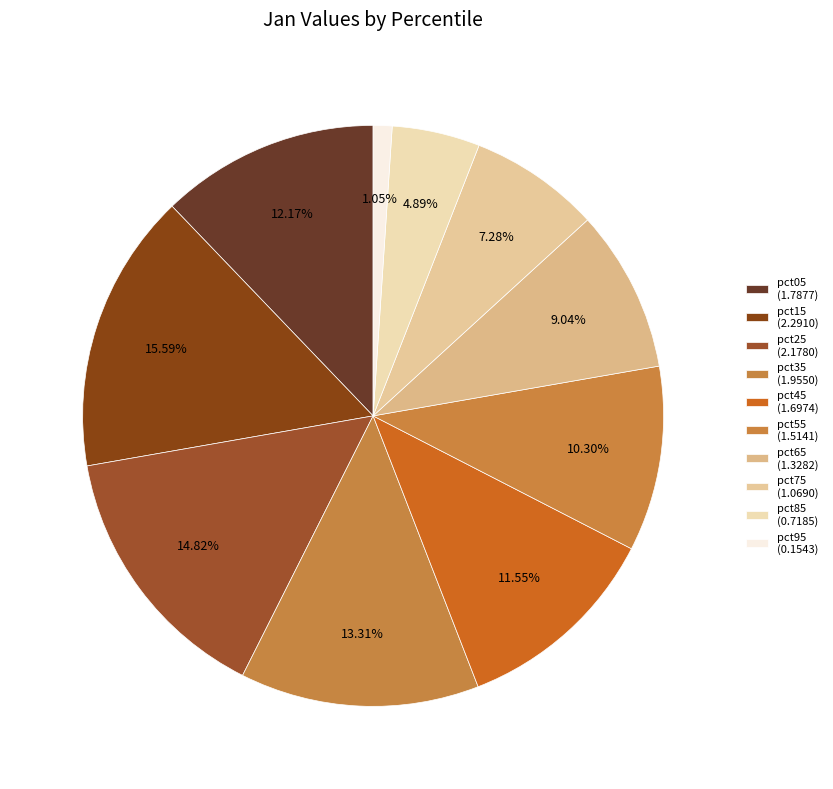

How many segments does this pie chart have?

10